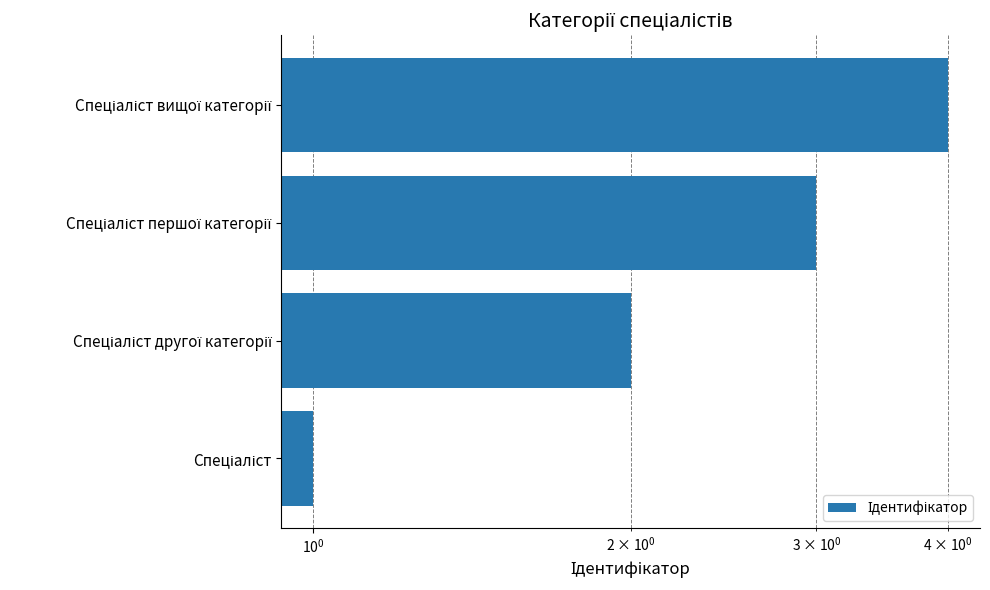

How many series are shown in this chart?

1